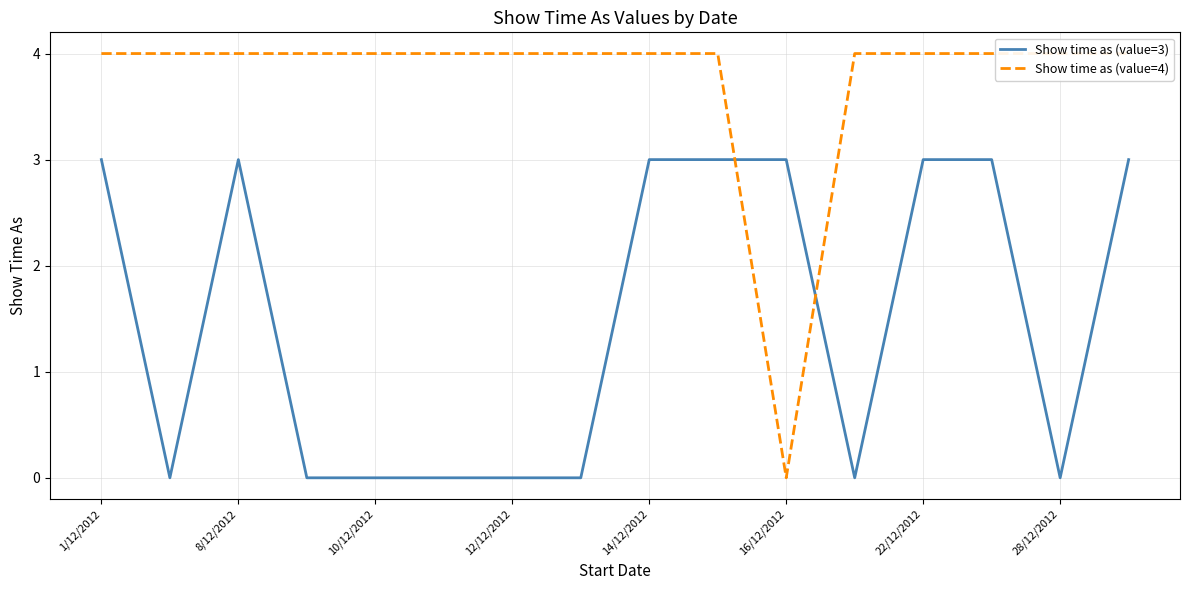

Reading left to right, extract all data points from this chart.

Show time as (value=3): 3	0	3	0	0	0	0	0	3	3	3	0	3	3	0	3
Show time as (value=4): 4	4	4	4	4	4	4	4	4	4	0	4	4	4	4	4